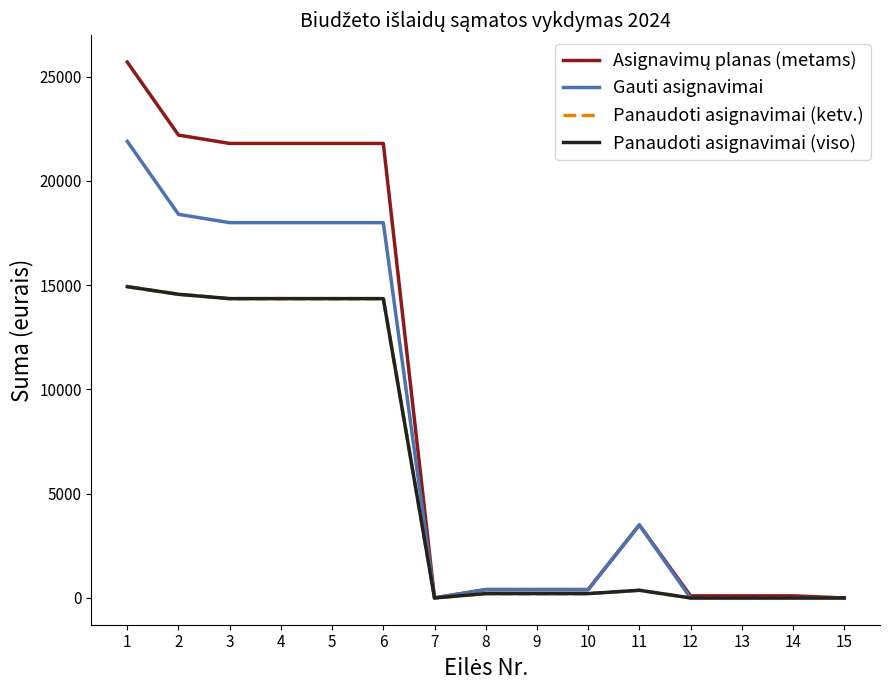

Does the chart display data point markers on the line(s)?

No